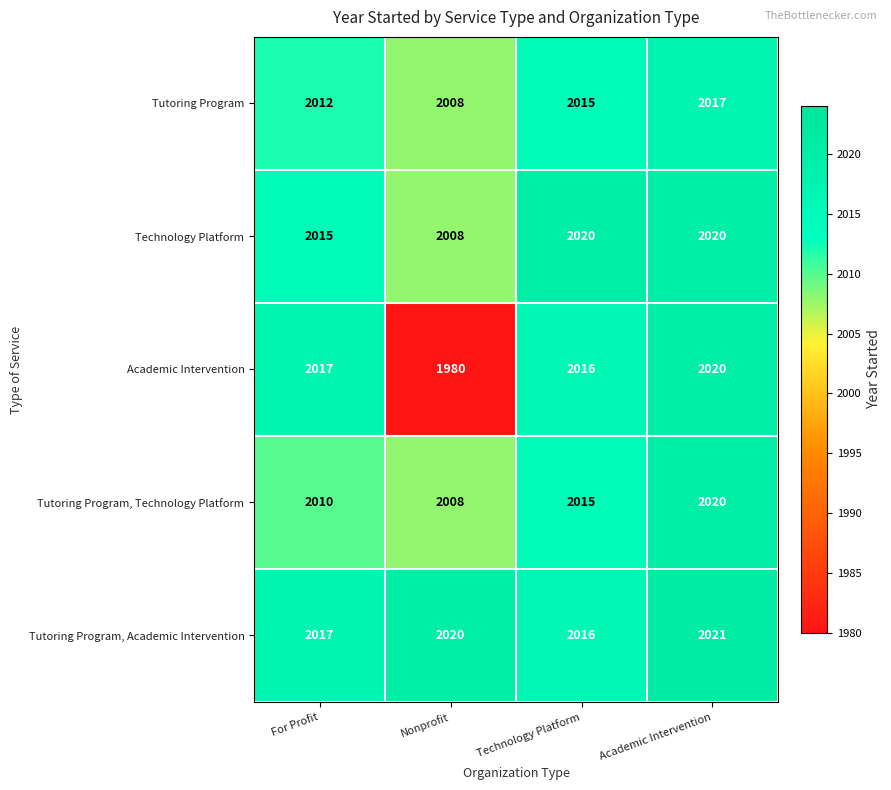

What is the difference between the second highest and minimum values in the Tutoring Program, Technology Platform series?

7